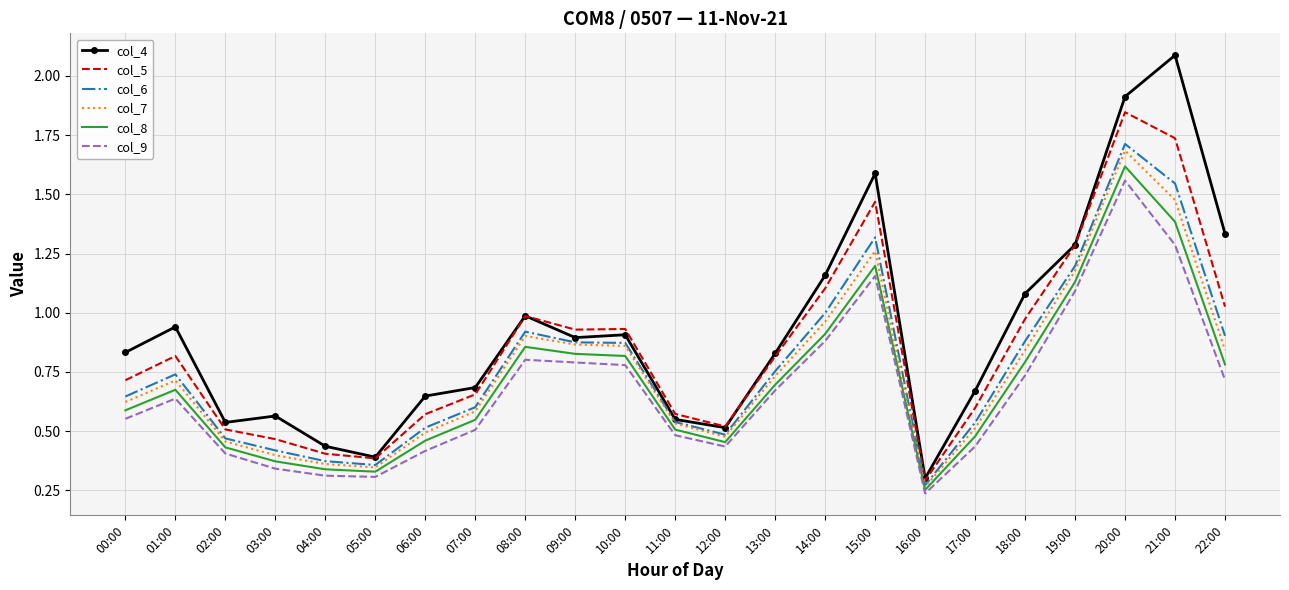

Which series has the largest range (max minus min)?

col_4